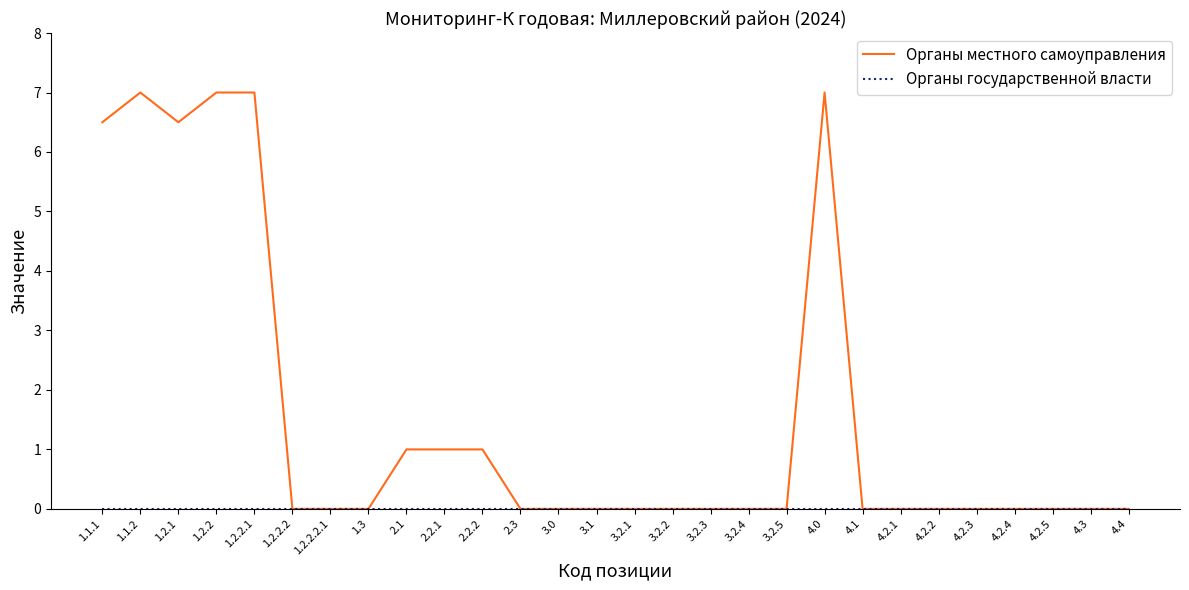

Which series changed the most between 1.1.1 and 2.3?

Органы местного самоуправления